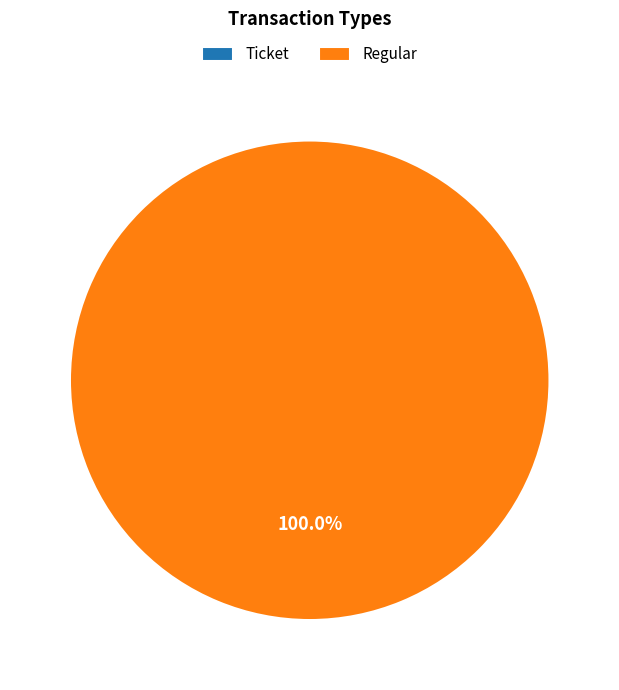

Count the number of slices in the pie.

2